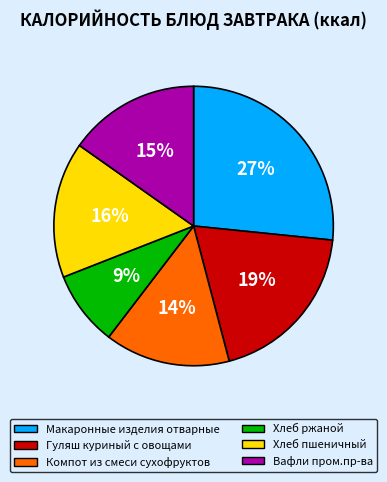

Which slice is the smallest?

Хлеб ржаной